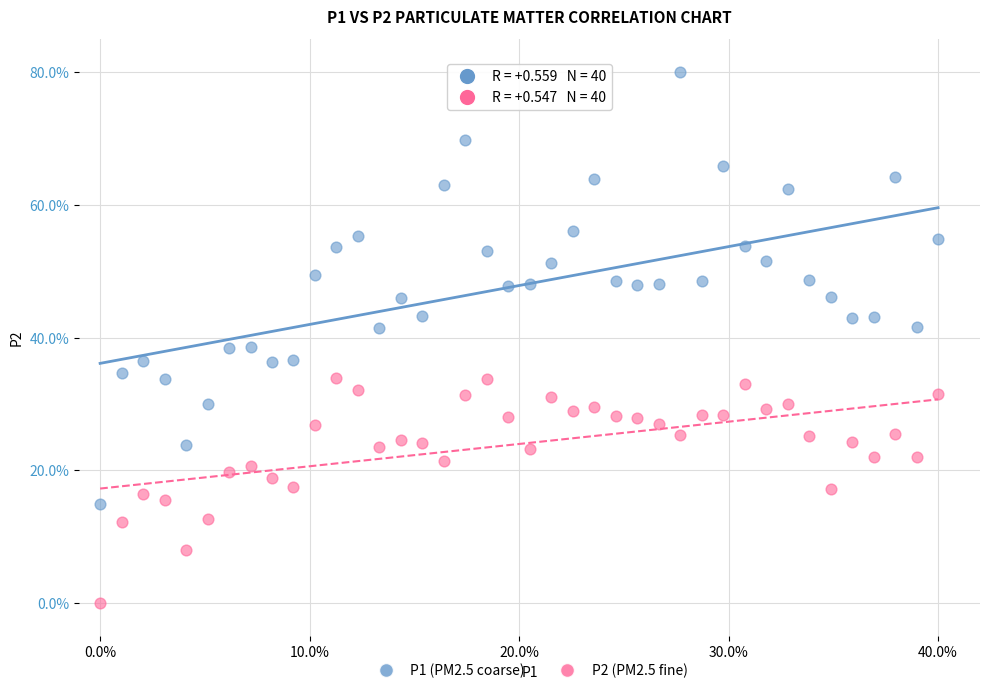

Which series reaches the minimum Y coordinate?

P2 (PM2.5 fine)